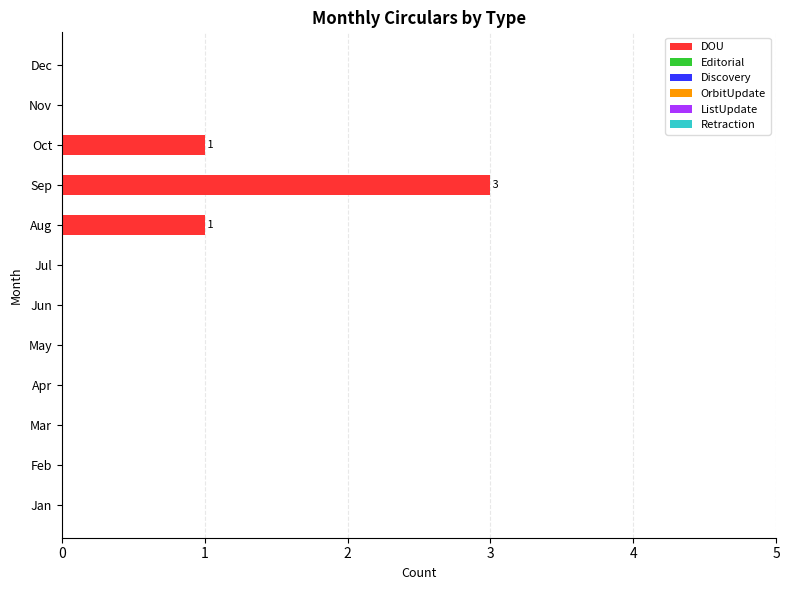

Is it true that the value at May is 0?

True